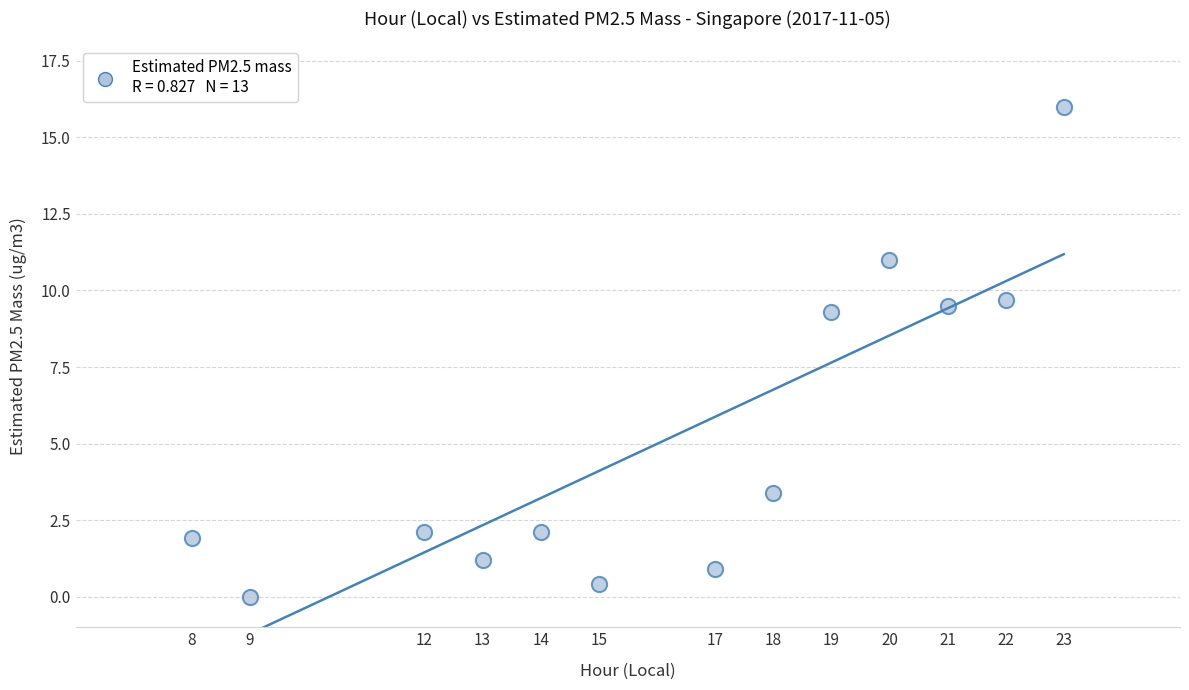

What Y value in the scatter plot is closest to 8?

9.3